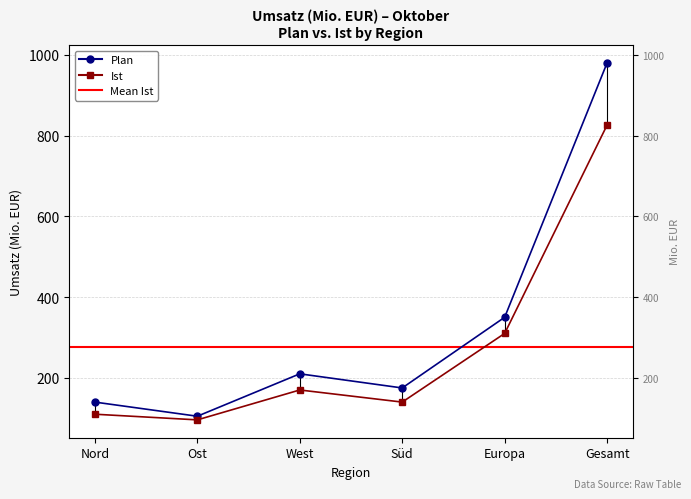

Which category has the highest value across all series?

Gesamt